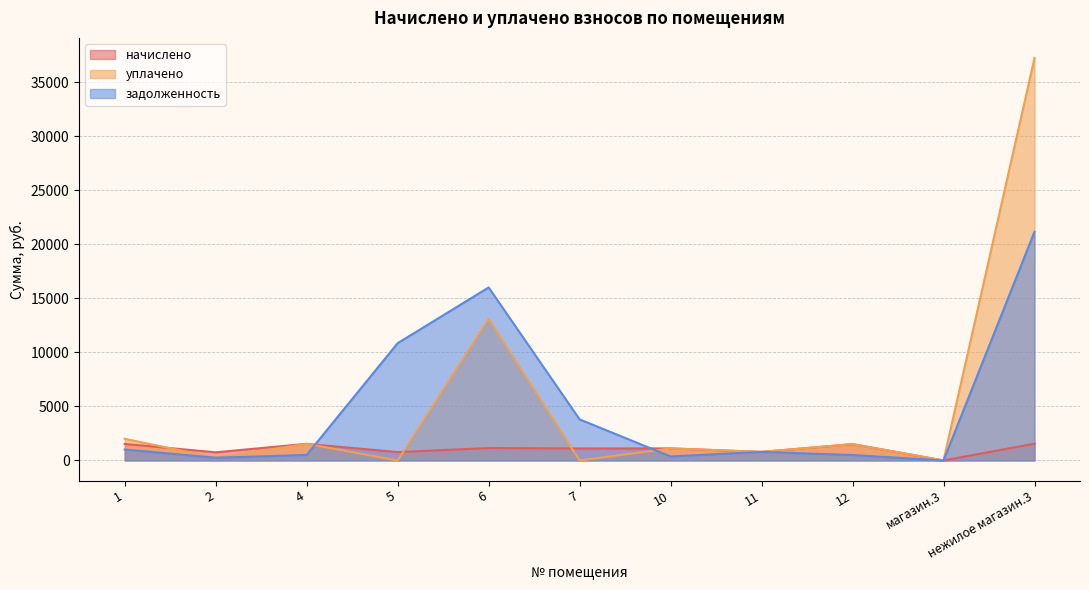

At which category does the chart reach its peak across all series?

нежилое магазин.3